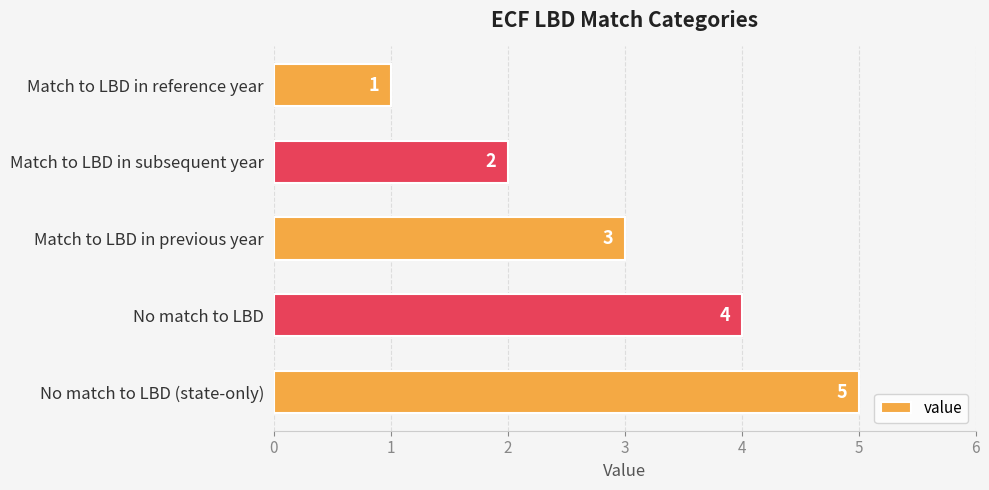

Count the number of data series in this chart.

1